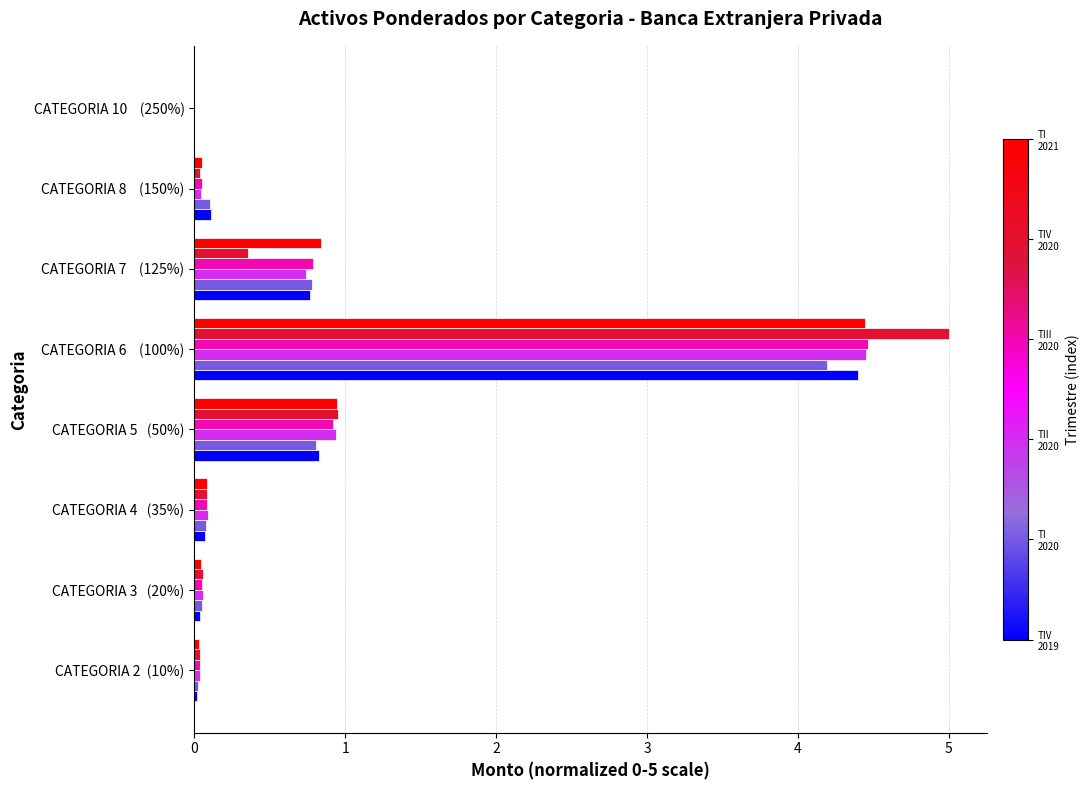

What is the maximum value shown in the chart?

5.0